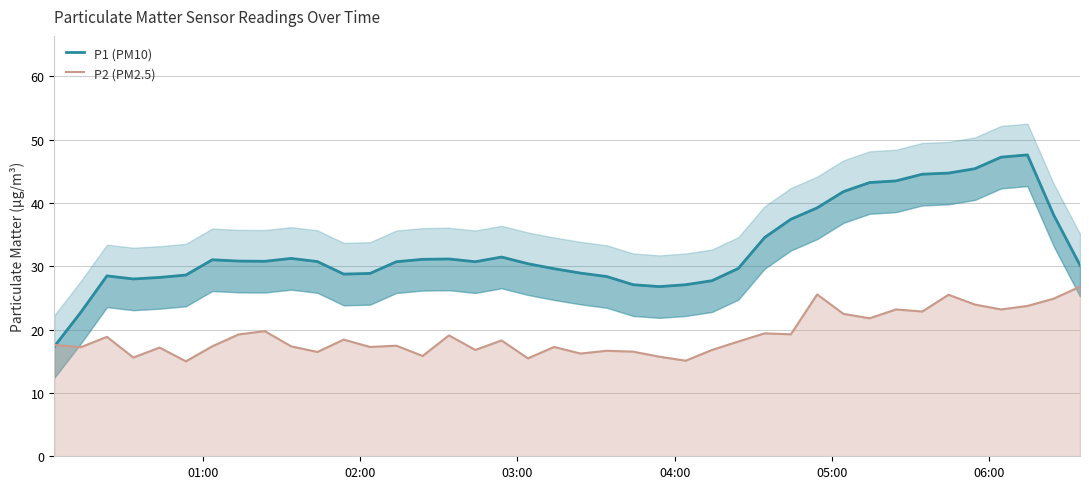

What is the value of the P2 (PM2.5) point at the 19th from the left?

15.5